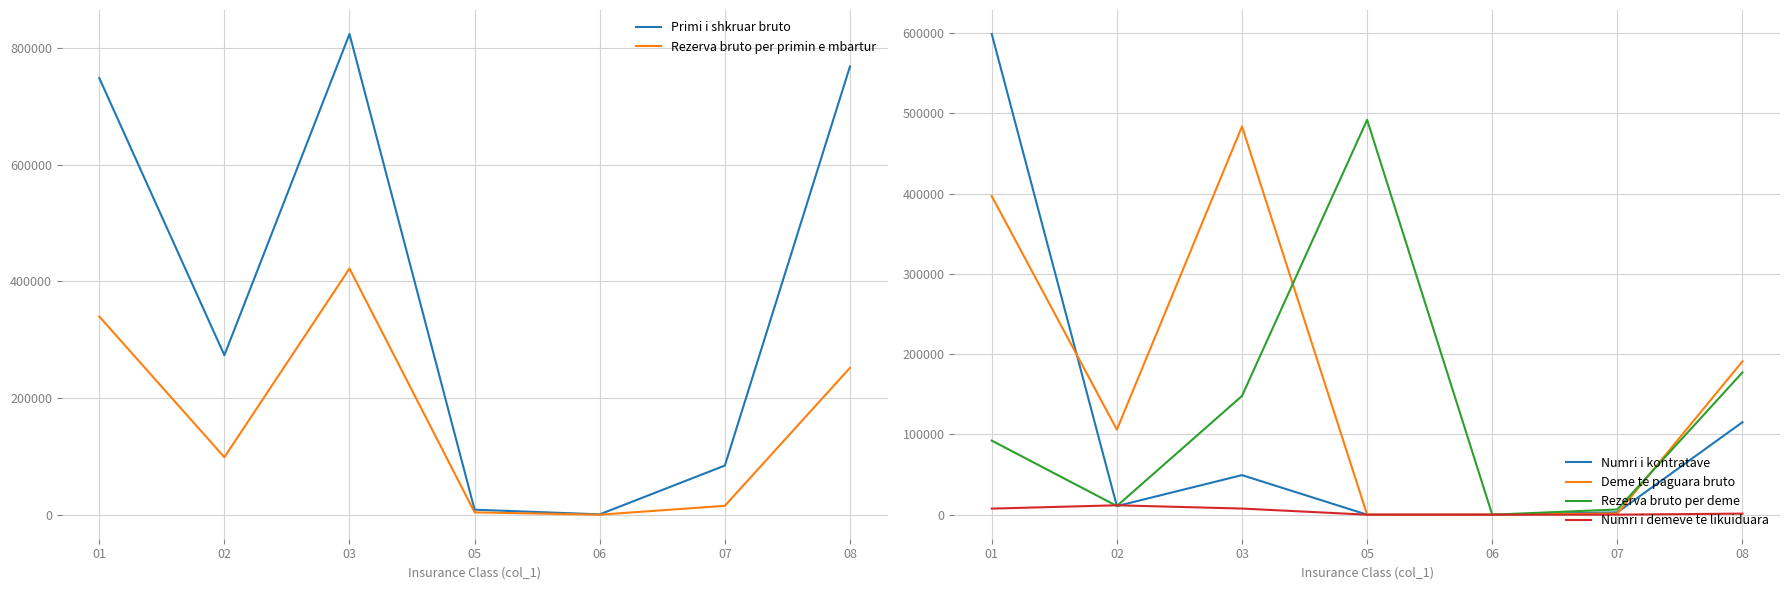

What is the value of the Numri i kontratave point at the 6th from the left?

2918